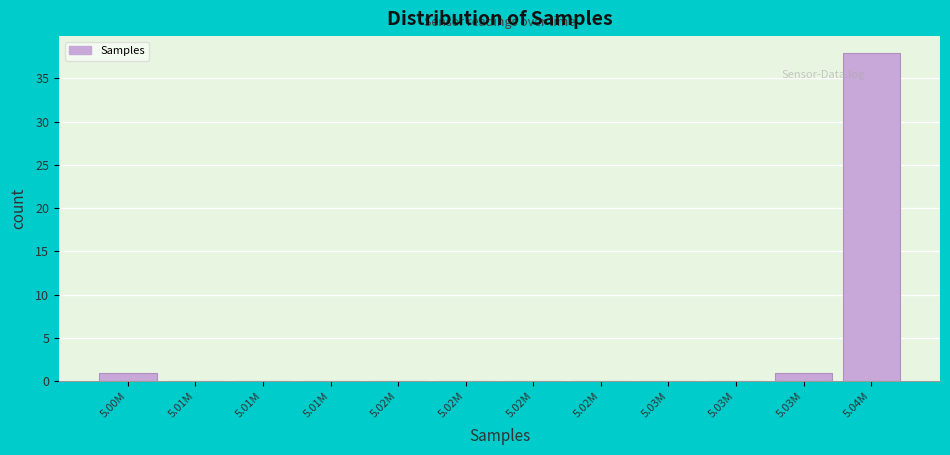

How many distinct data groups are displayed?

1